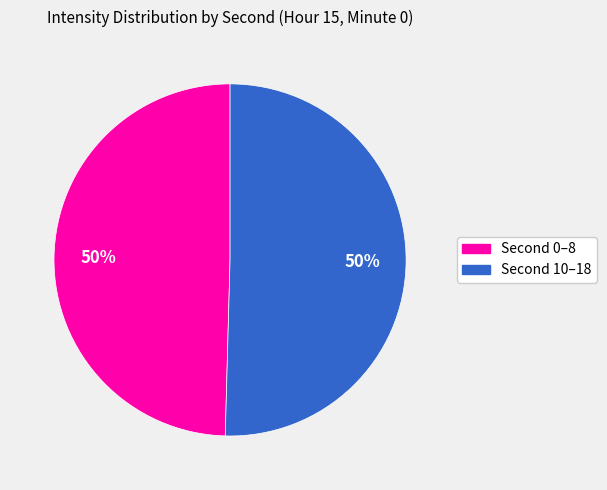

To the nearest percent, what is the average slice percentage?

50%